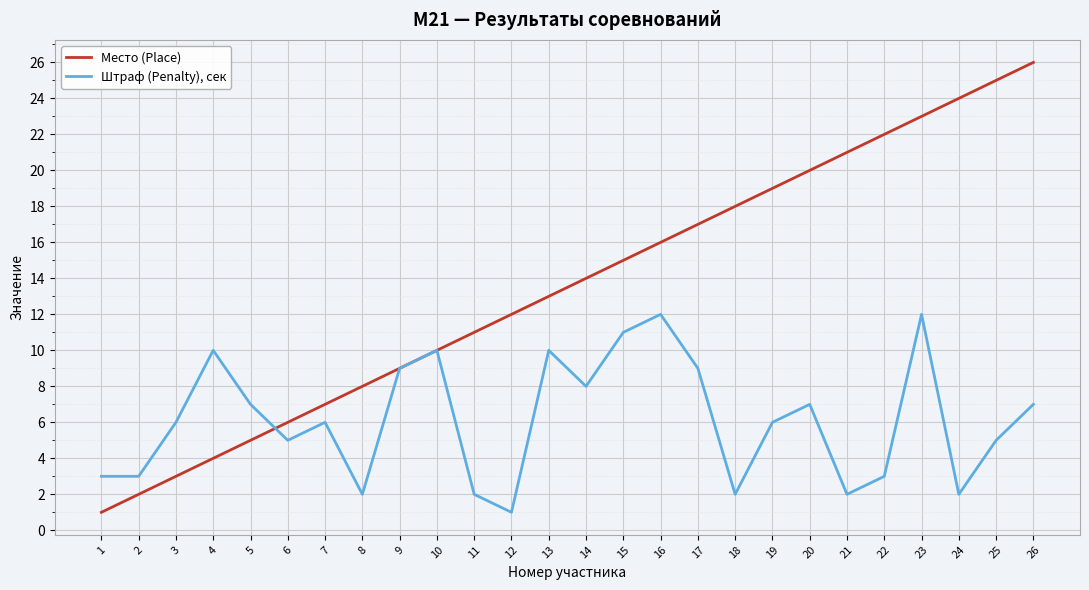

Reading left to right, extract all data points from this chart.

Место (Place): 1=1	2=2	3=3	4=4	5=5	6=6	7=7	8=8	9=9	10=10	11=11	12=12	13=13	14=14	15=15	16=16	17=17	18=18	19=19	20=20	21=21	22=22	23=23	24=24	25=25	26=26
Штраф (Penalty), сек: 1=3	2=3	3=6	4=10	5=7	6=5	7=6	8=2	9=9	10=10	11=2	12=1	13=10	14=8	15=11	16=12	17=9	18=2	19=6	20=7	21=2	22=3	23=12	24=2	25=5	26=7